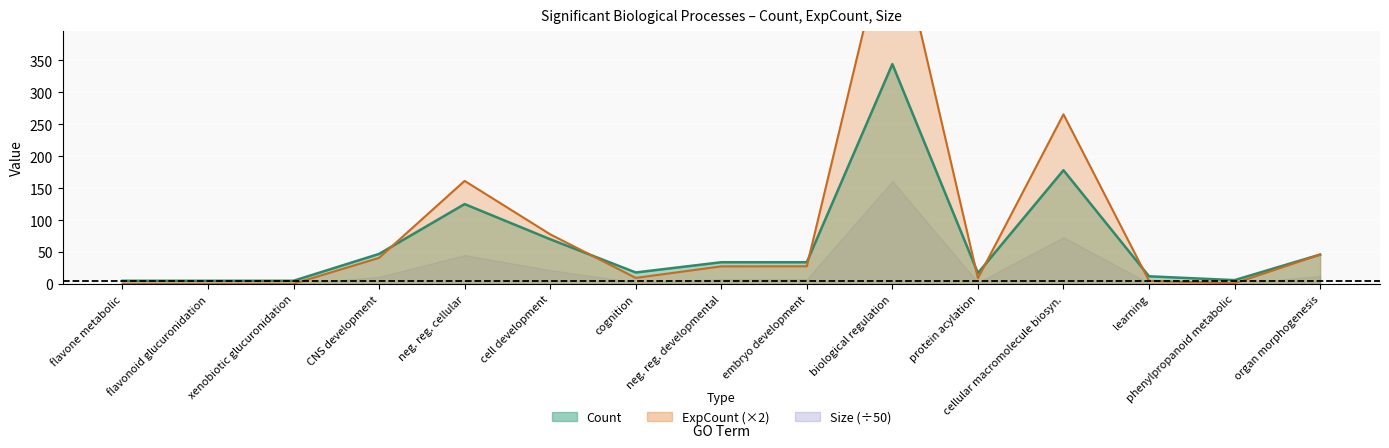

How many interior local valleys does the Count (line) series have?

3